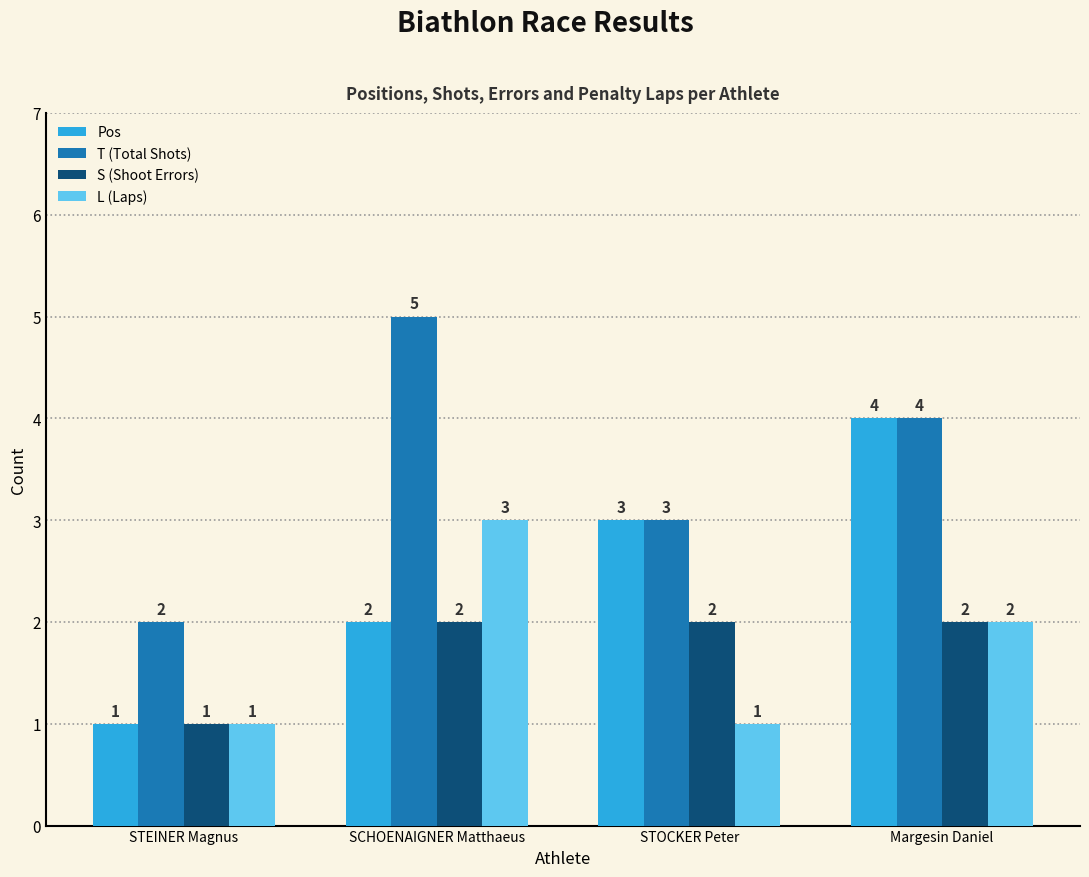

List the series in order of their peak value, lowest first.

S (Shoot Errors), L (Laps), Pos, T (Total Shots)